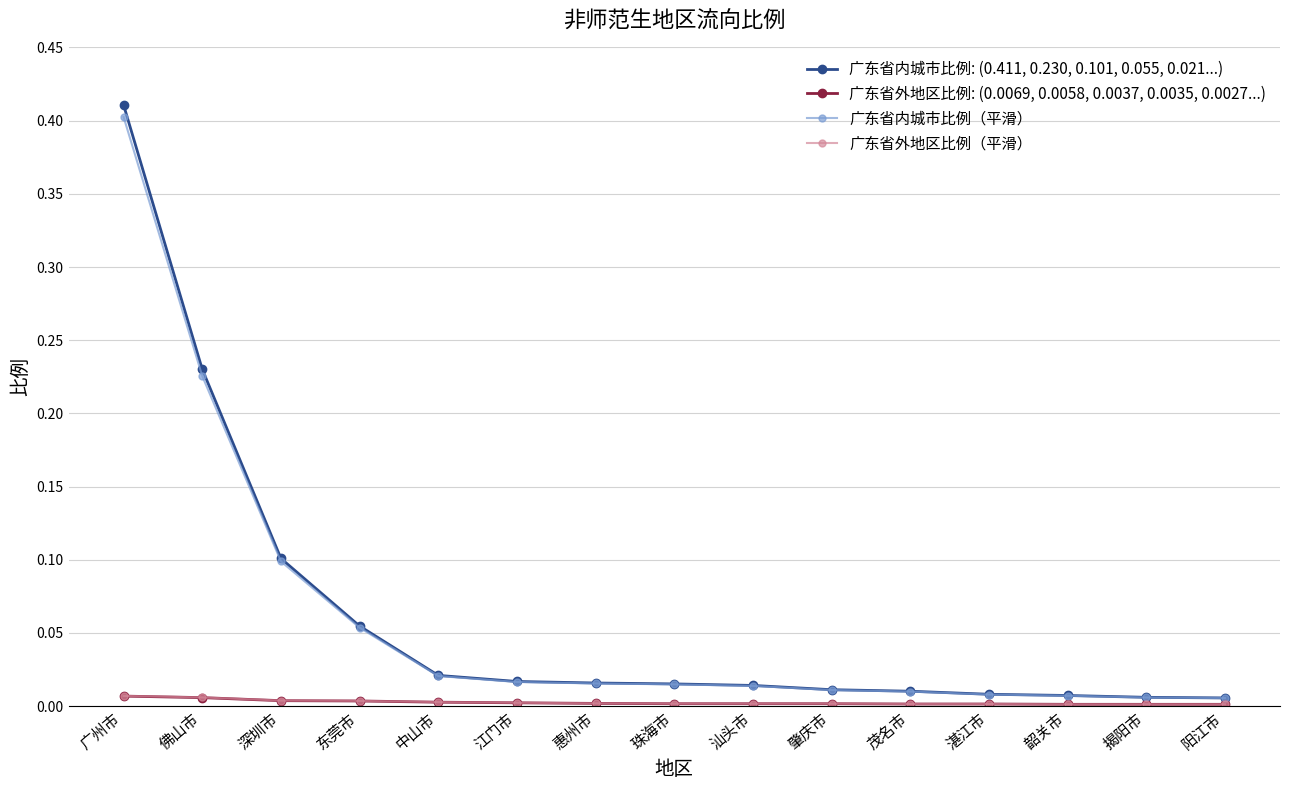

What are all the series names shown in the legend?

广东省内城市比例: (0.411, 0.230, 0.101, 0.055, 0.021...), 广东省外地区比例: (0.0069, 0.0058, 0.0037, 0.0035, 0.0027...), 广东省内城市比例（平滑）, 广东省外地区比例（平滑）